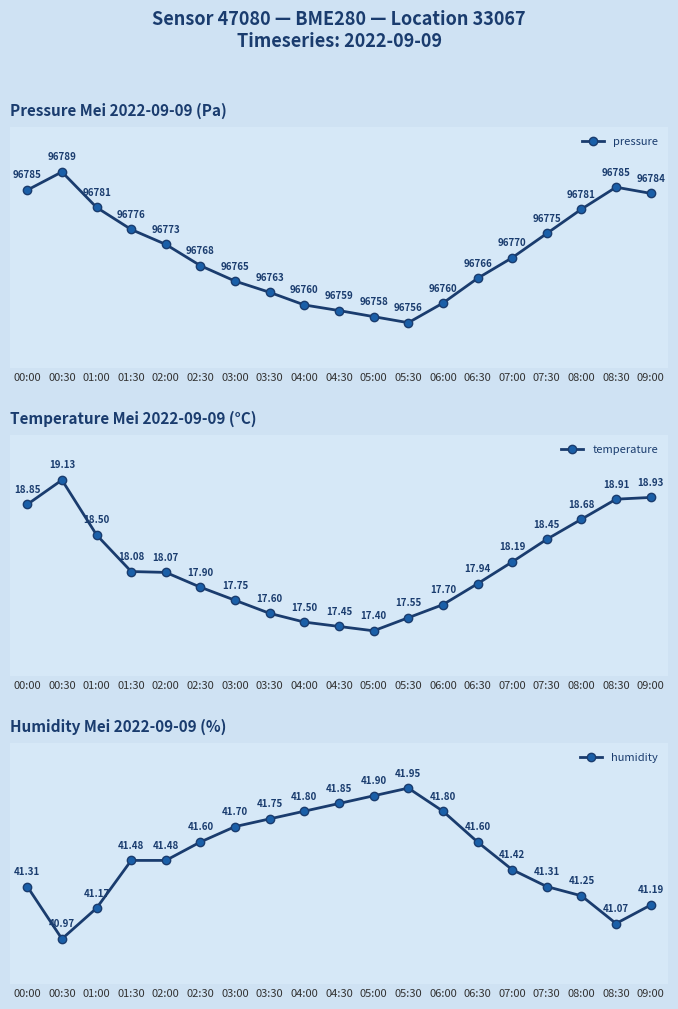

Where is the first local maximum for temperature?

00:30